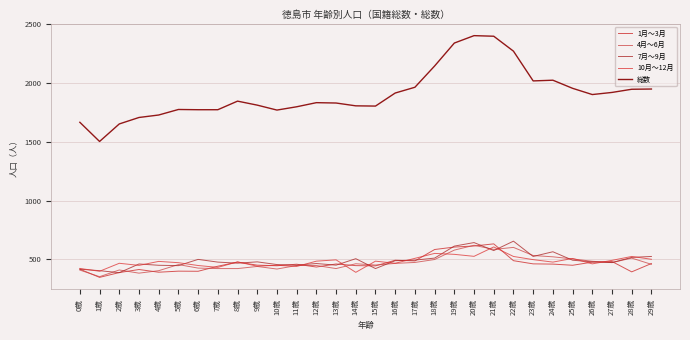

Which category has the lowest value in the 4月～6月 series?

1歳